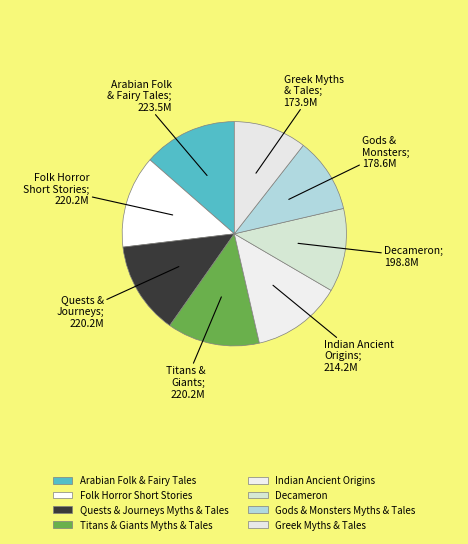

To the nearest percent, what percentage of the pie is Greek Myths & Tales?

11%